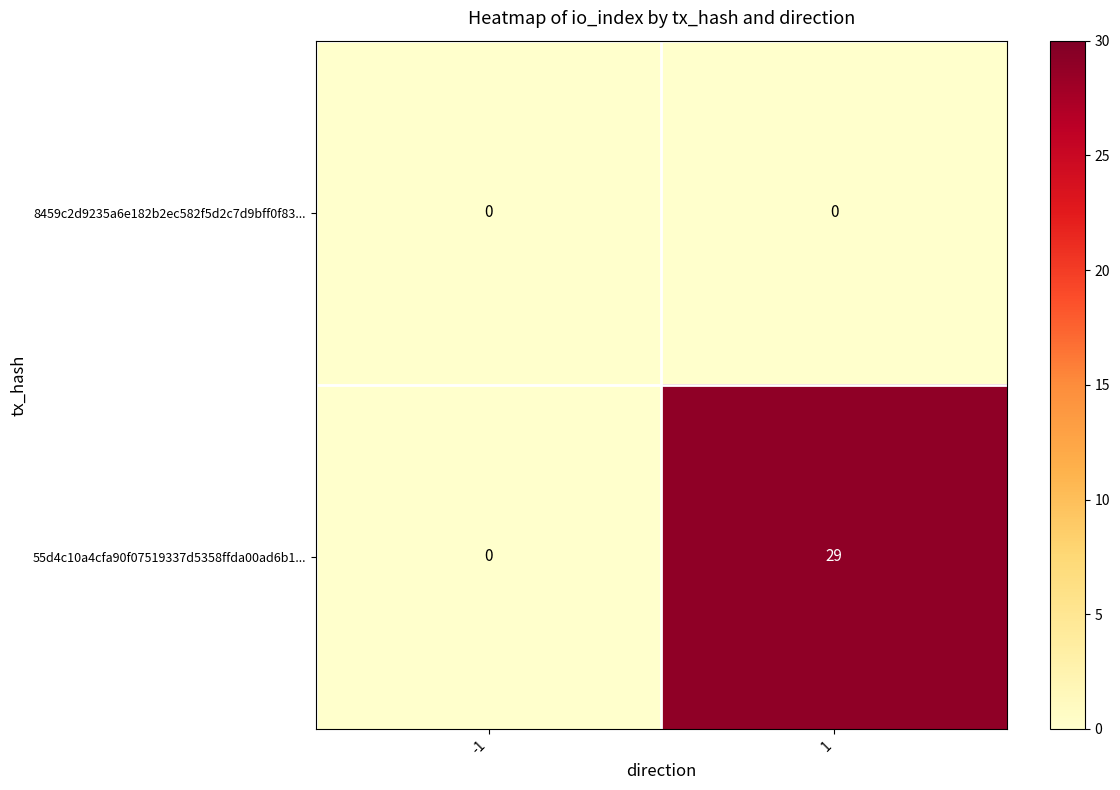

What is the greatest value displayed?

29